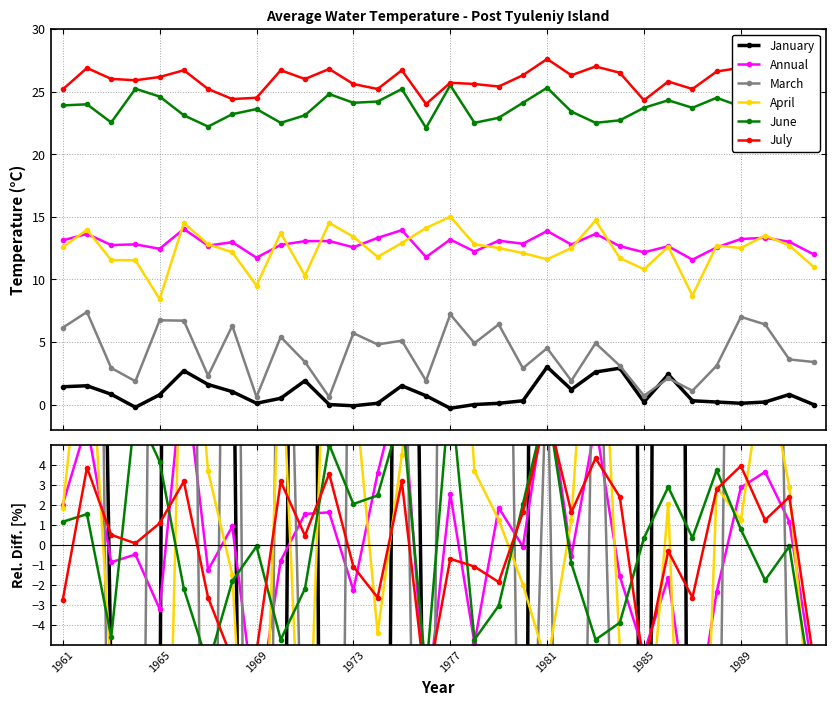

True or false: March has a value of 28.5 at 13.

False